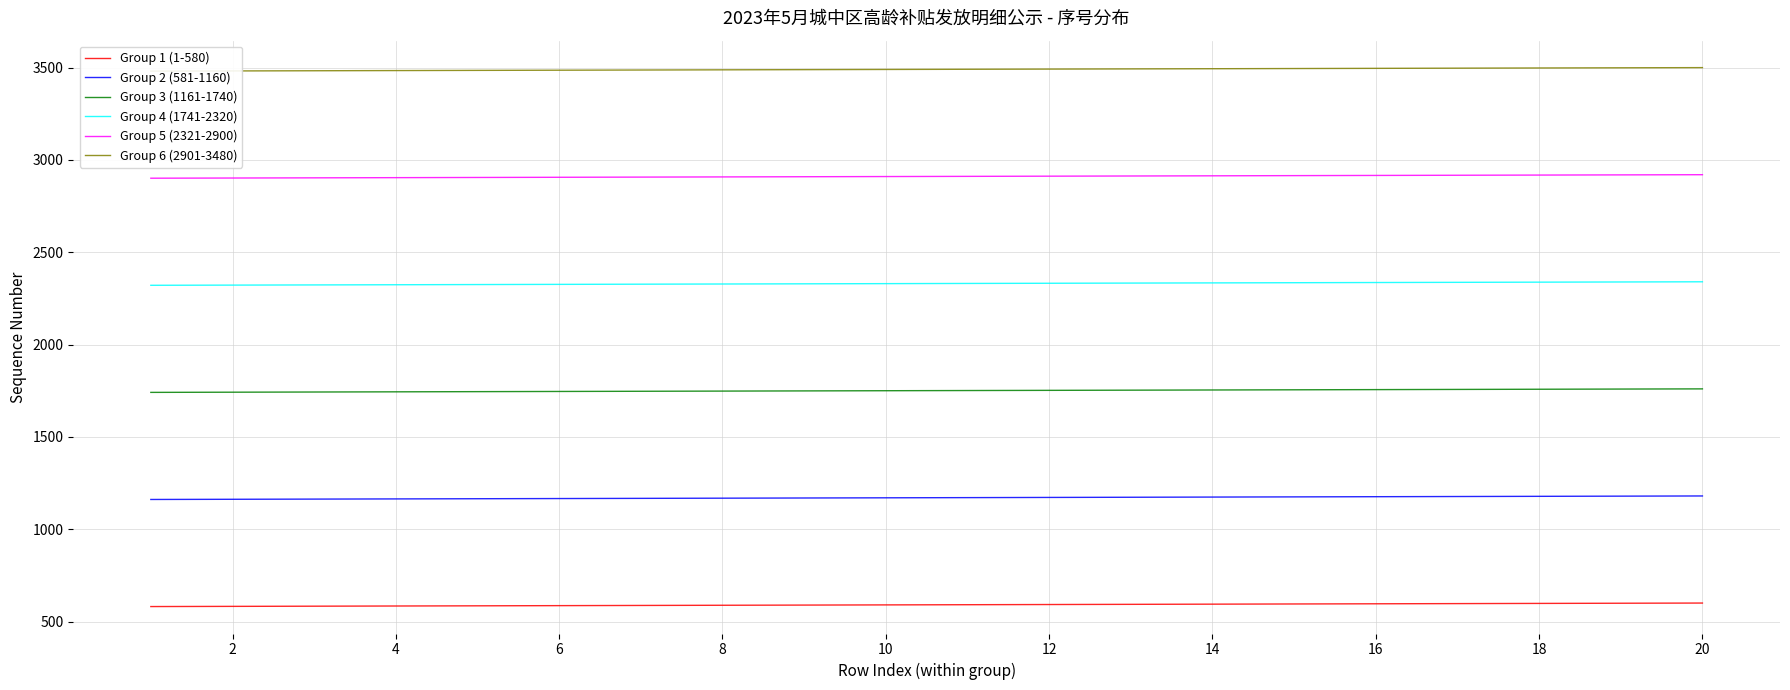

How many lines are shown in the chart?

6